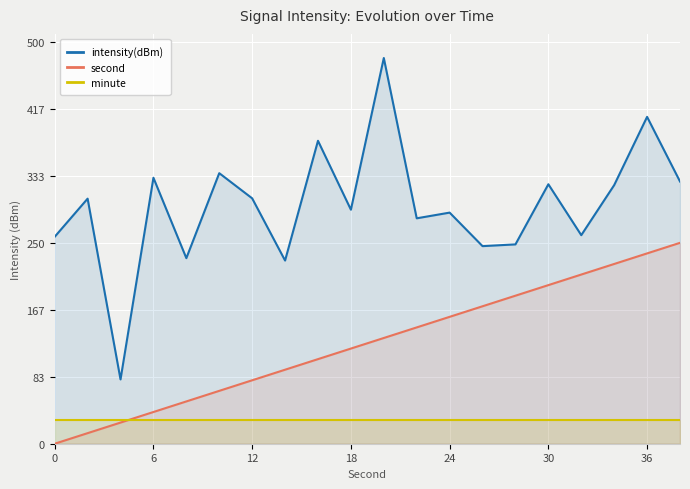

Which series changed the most between 13 and 17?

intensity(dBm)